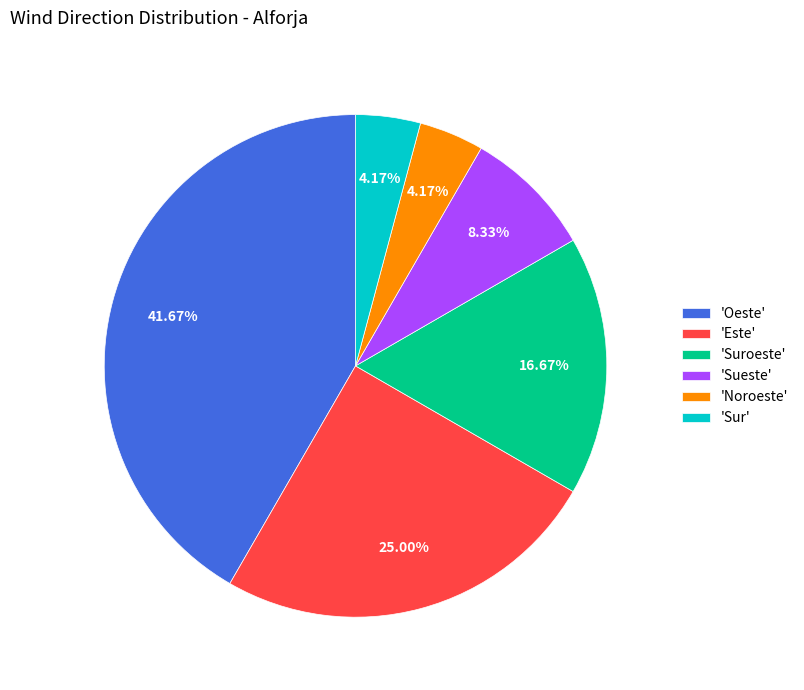

Which slice is the largest?

'Oeste'